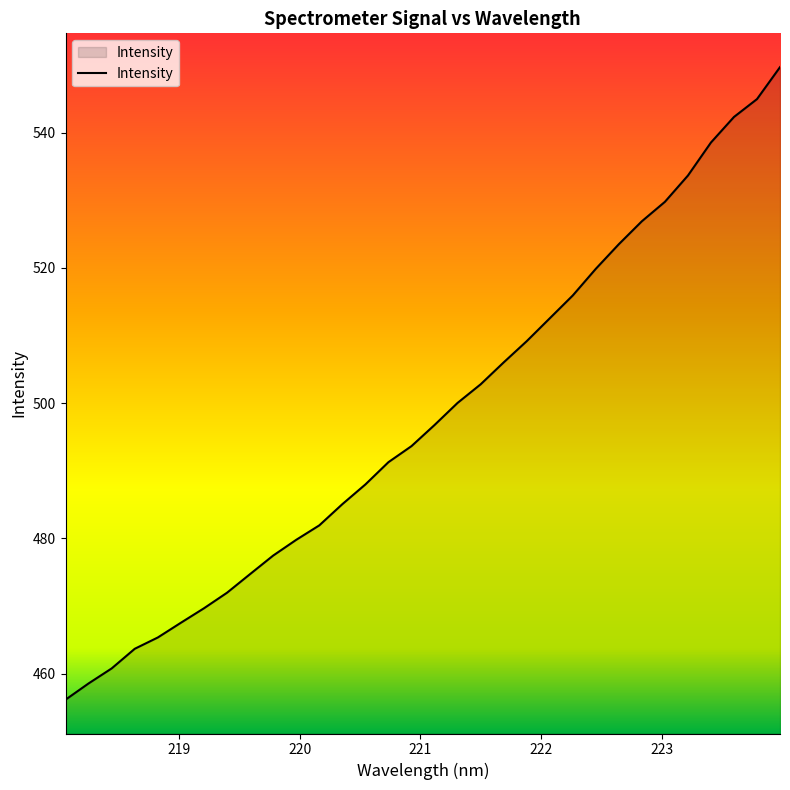

What is the difference between the maximum and minimum values?

93.5